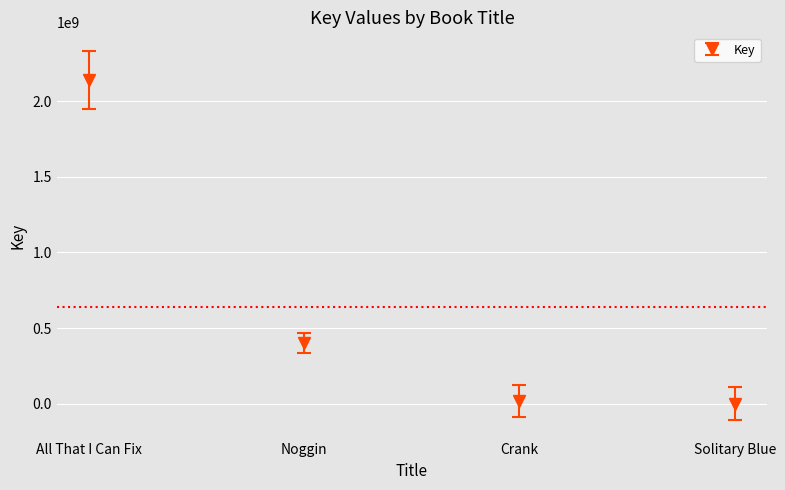

What is the maximum value shown in the chart?

2138585972